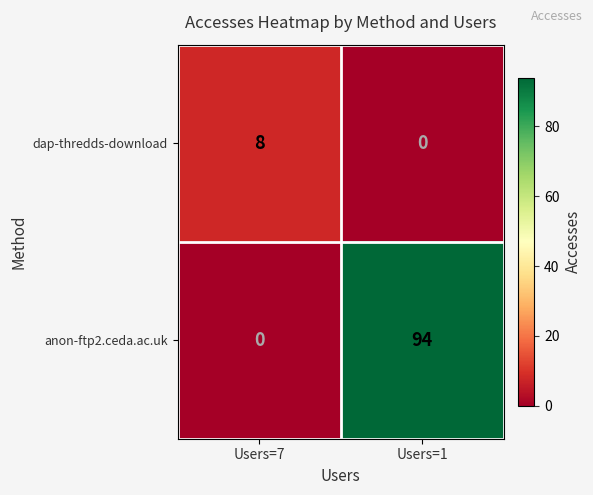

What is the difference between the maximum and minimum values in the dap-thredds-download series?

8